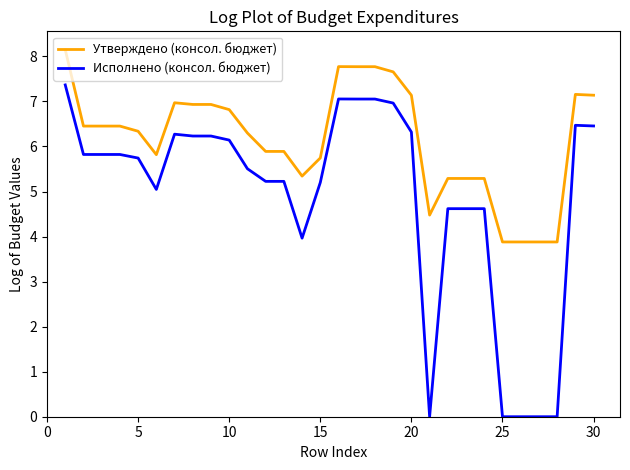

True or false: Исполнено (консол. бюджет) and Утверждено (консол. бюджет) cross at least once.

False